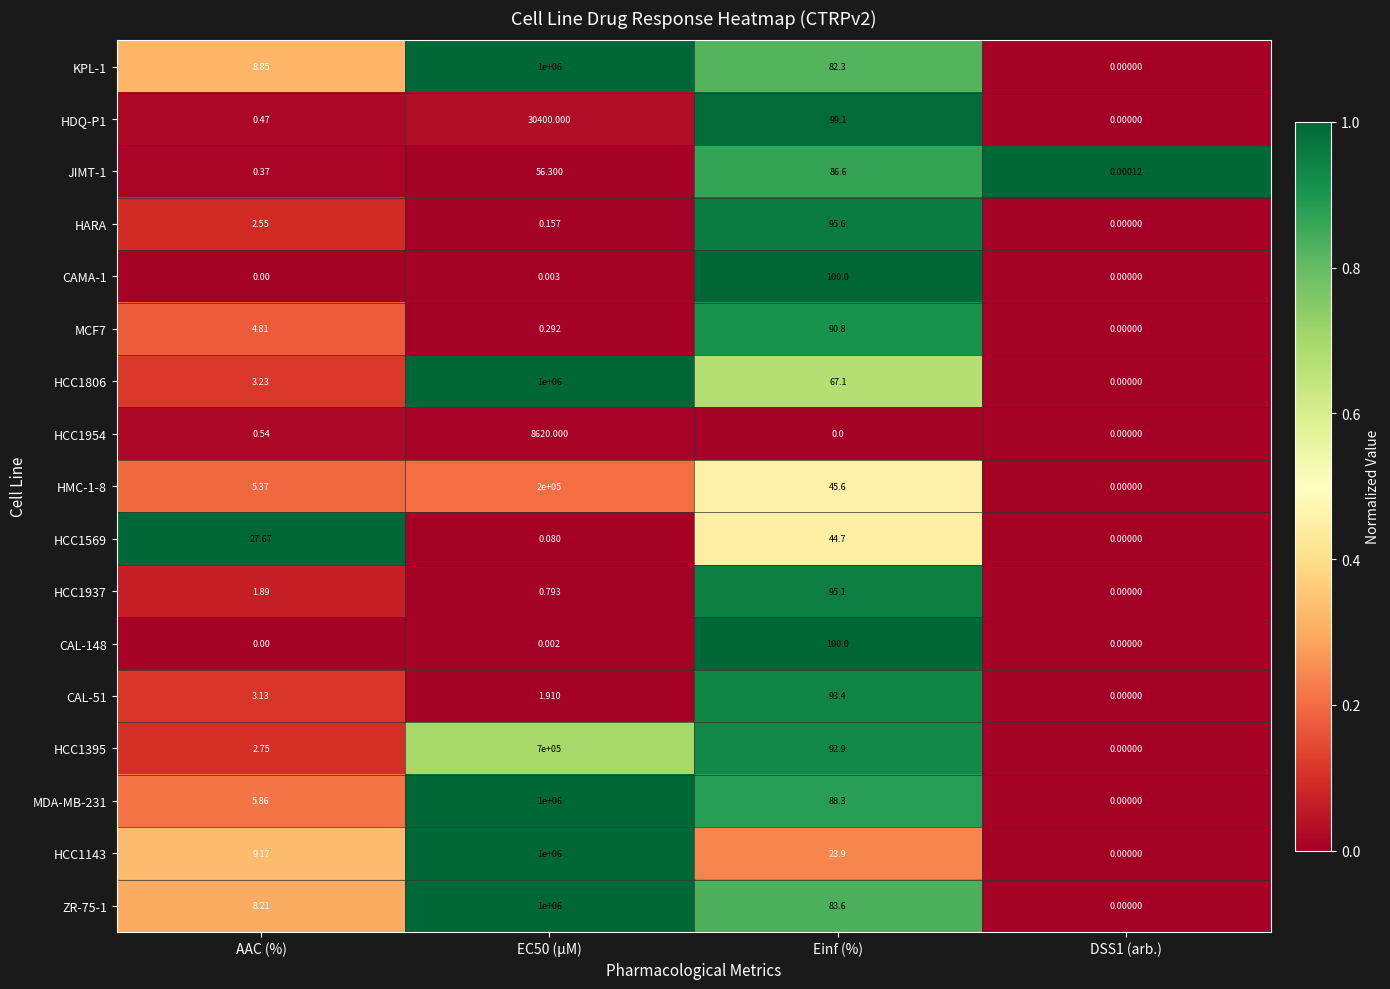

Is the value of HCC1806 at Einf (%) greater than the value of CAL-51 at EC50 (µM)?

Yes